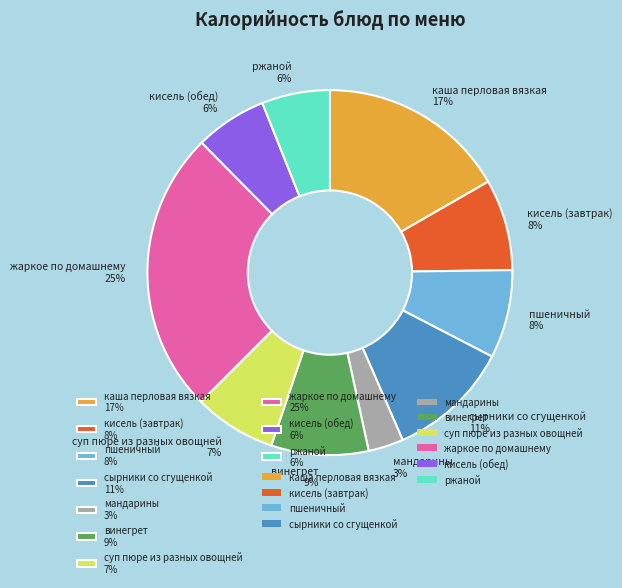

To the nearest percent, what percentage of the pie is каша перловая вязкая?

17%